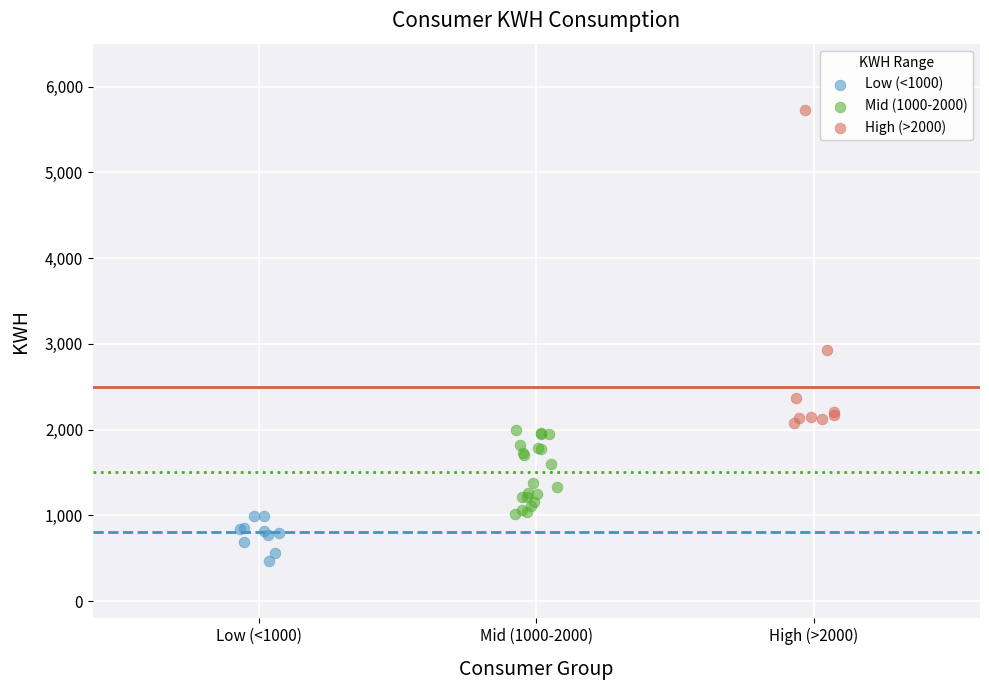

Which series has the widest spread of Y values?

High (>2000)